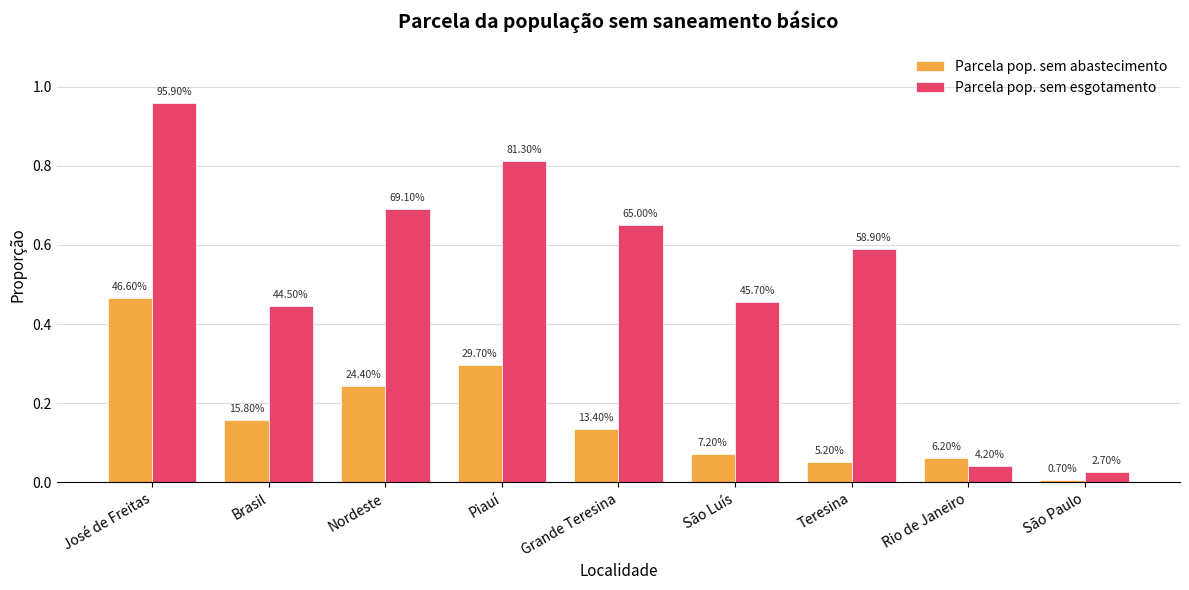

What are all the series names shown in the legend?

Parcela pop. sem abastecimento, Parcela pop. sem esgotamento